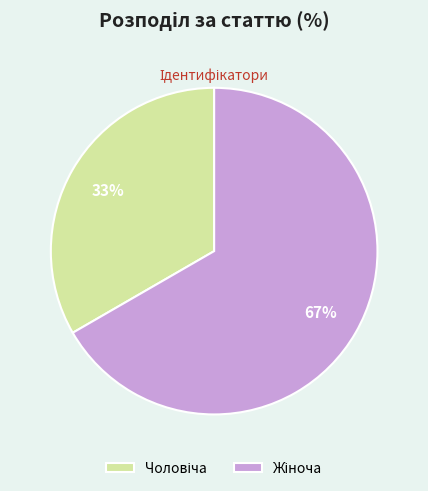

To the nearest percent, what is the average slice percentage?

50%